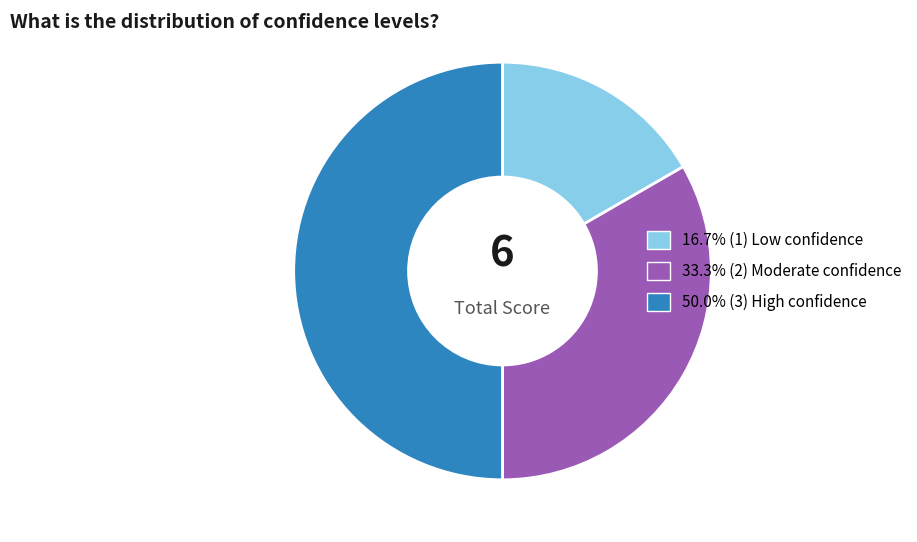

What is the smallest slice in the pie chart?

Low confidence